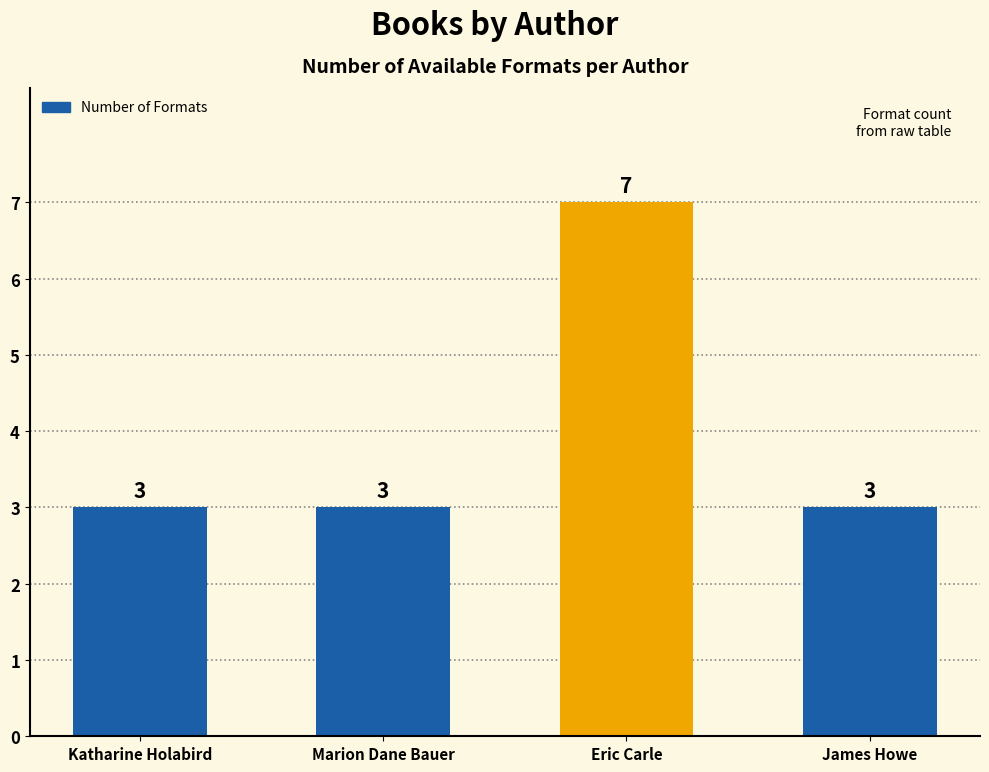

Does the chart contain any negative values?

No